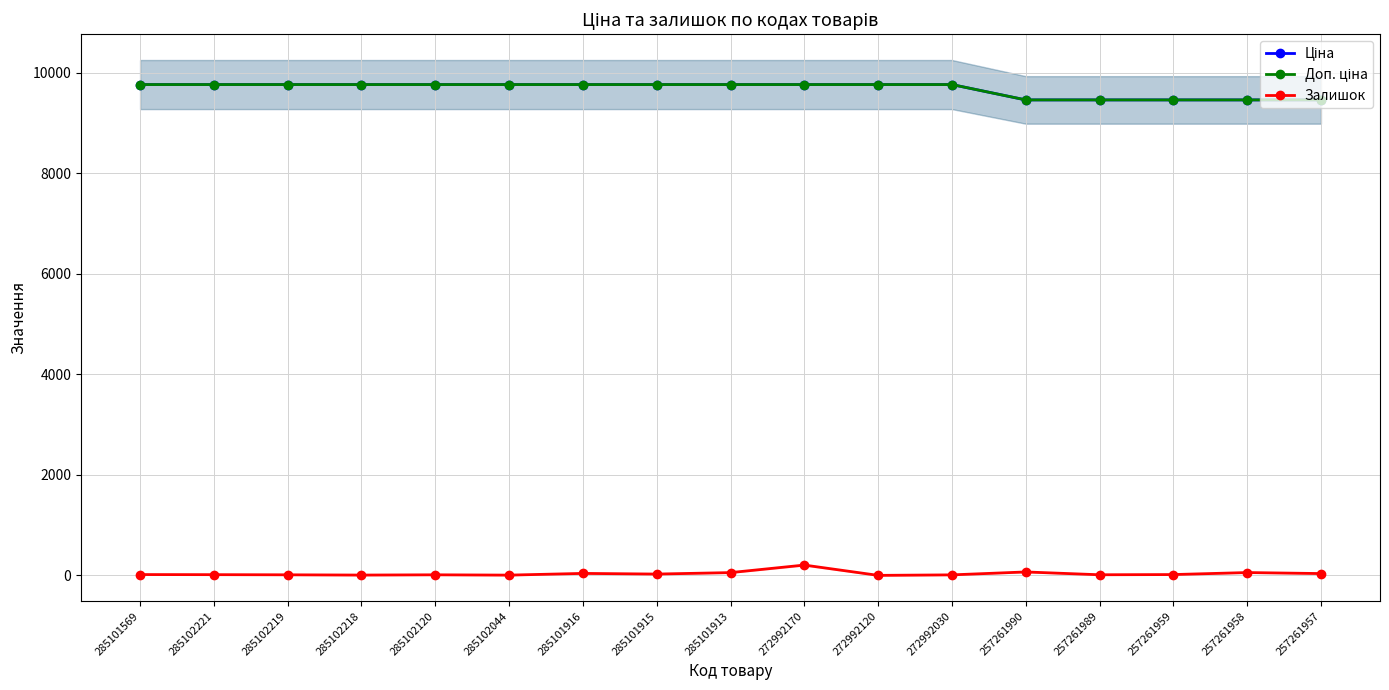

What is the approximate value of Доп. ціна at 257261958?

9458.9